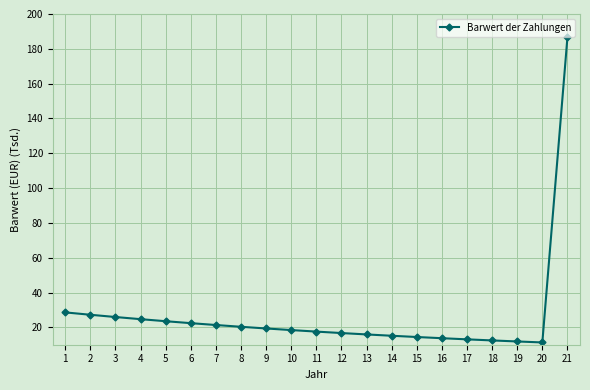

What is the sum of the values at 10 and 1?

47.0